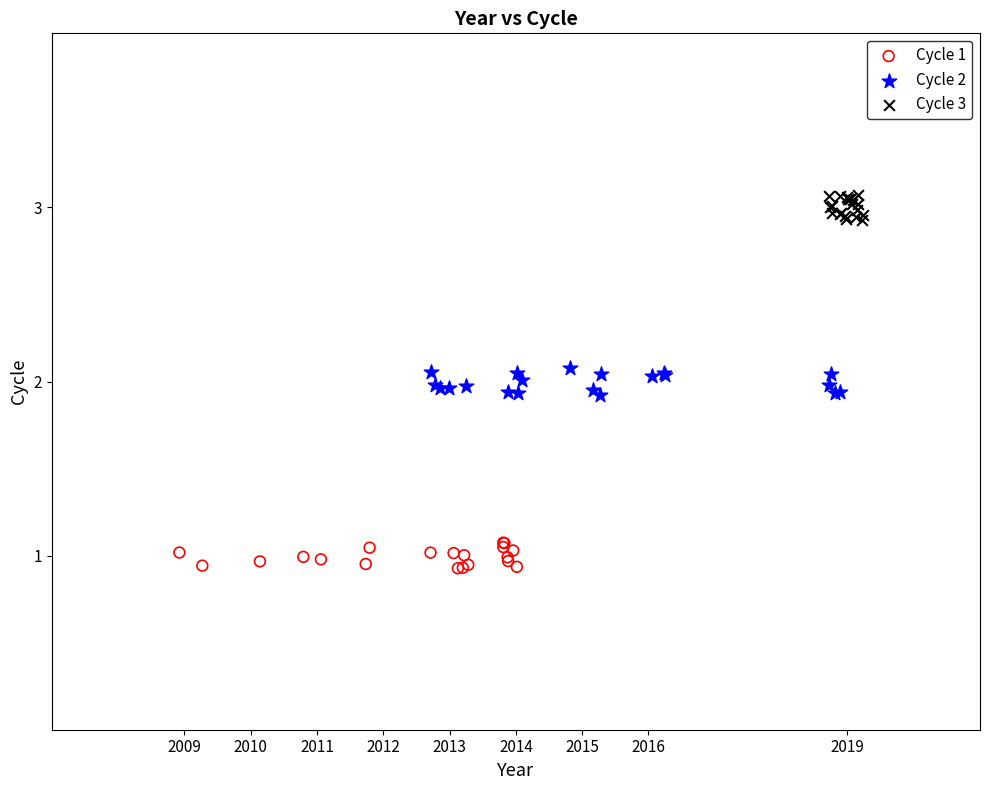

Which series contains the lowest Y value?

Cycle 1